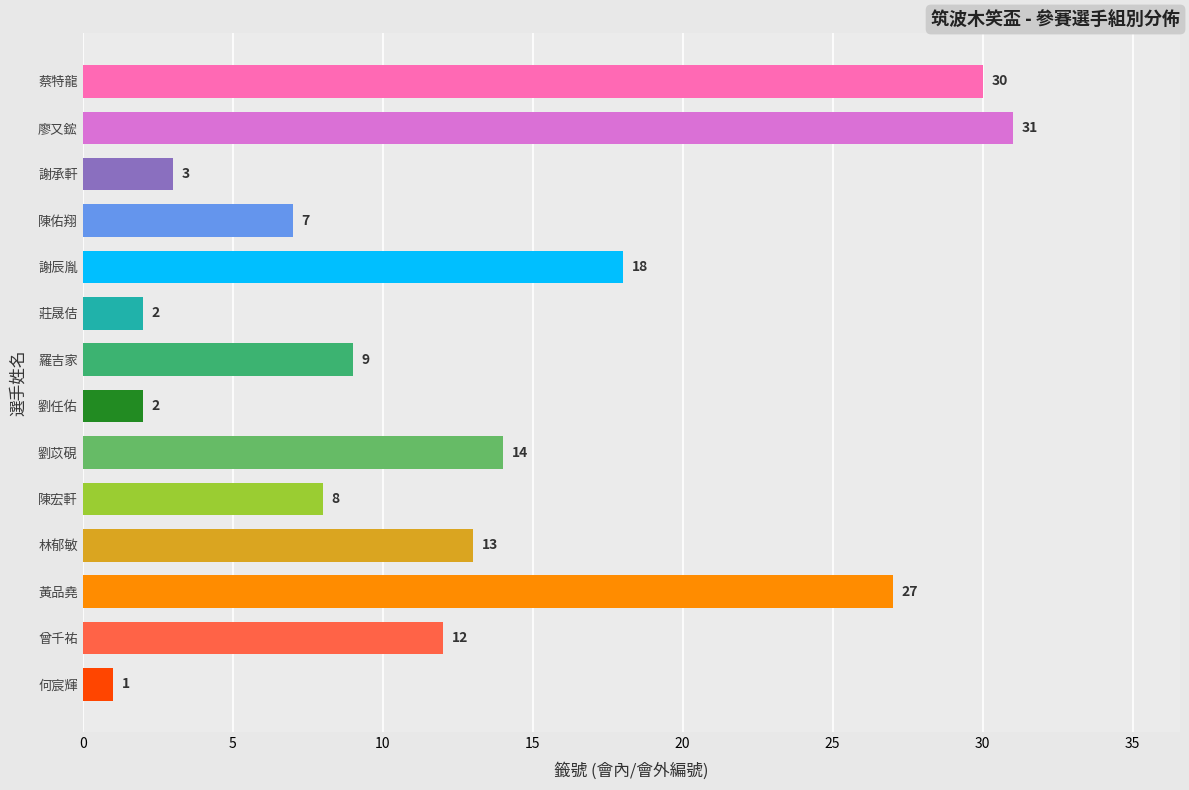

The value at 羅吉家 is 12. True or false?

False